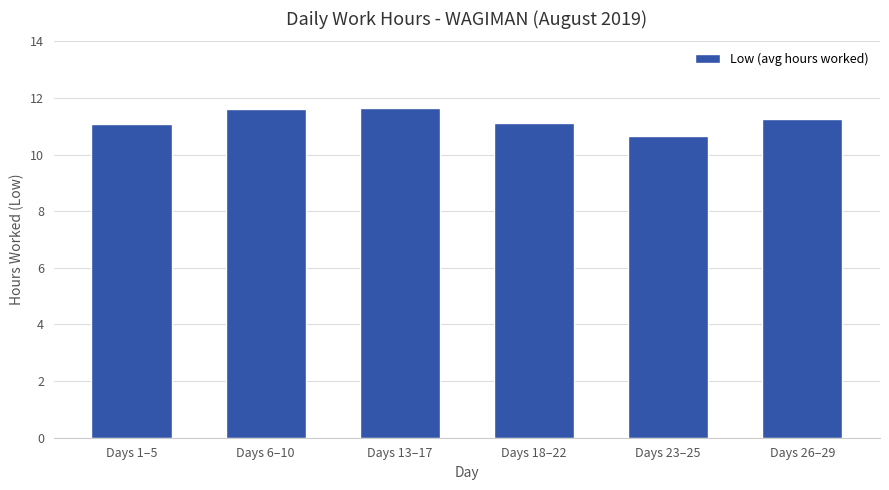

What is the smallest value displayed?

10.6